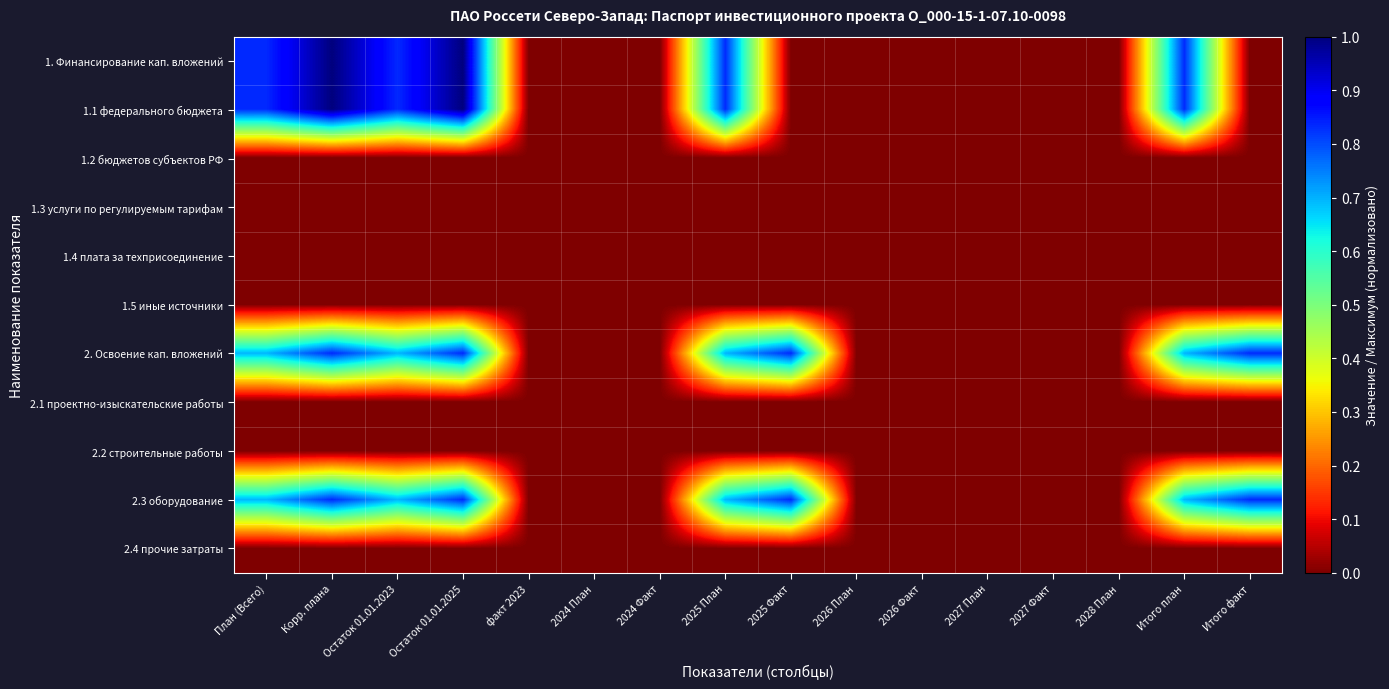

Reading left to right, list all the values displayed in this chart.

1. Финансирование кап. вложений: План (Всего)=0.8	Корр. плана=1.0	Остаток 01.01.2023=0.8	Остаток 01.01.2025=1.0	факт 2023=0.0	2024 План=0.0	2024 Факт=0.0	2025 План=0.8	2025 Факт=0.0	2026 План=0.0	2026 Факт=0.0	2027 План=0.0	2027 Факт=0.0	2028 План=0.0	Итого план=0.8	Итого факт=0.0
1.1 федерального бюджета: План (Всего)=0.8	Корр. плана=1.0	Остаток 01.01.2023=0.8	Остаток 01.01.2025=1.0	факт 2023=0.0	2024 План=0.0	2024 Факт=0.0	2025 План=0.8	2025 Факт=0.0	2026 План=0.0	2026 Факт=0.0	2027 План=0.0	2027 Факт=0.0	2028 План=0.0	Итого план=0.8	Итого факт=0.0
1.2 бюджетов субъектов РФ: План (Всего)=0.0	Корр. плана=0.0	Остаток 01.01.2023=0.0	Остаток 01.01.2025=0.0	факт 2023=0.0	2024 План=0.0	2024 Факт=0.0	2025 План=0.0	2025 Факт=0.0	2026 План=0.0	2026 Факт=0.0	2027 План=0.0	2027 Факт=0.0	2028 План=0.0	Итого план=0.0	Итого факт=0.0
1.3 услуги по регулируемым тарифам: План (Всего)=0.0	Корр. плана=0.0	Остаток 01.01.2023=0.0	Остаток 01.01.2025=0.0	факт 2023=0.0	2024 План=0.0	2024 Факт=0.0	2025 План=0.0	2025 Факт=0.0	2026 План=0.0	2026 Факт=0.0	2027 План=0.0	2027 Факт=0.0	2028 План=0.0	Итого план=0.0	Итого факт=0.0
1.4 плата за техприсоединение: План (Всего)=0.0	Корр. плана=0.0	Остаток 01.01.2023=0.0	Остаток 01.01.2025=0.0	факт 2023=0.0	2024 План=0.0	2024 Факт=0.0	2025 План=0.0	2025 Факт=0.0	2026 План=0.0	2026 Факт=0.0	2027 План=0.0	2027 Факт=0.0	2028 План=0.0	Итого план=0.0	Итого факт=0.0
1.5 иные источники: План (Всего)=0.0	Корр. плана=0.0	Остаток 01.01.2023=0.0	Остаток 01.01.2025=0.0	факт 2023=0.0	2024 План=0.0	2024 Факт=0.0	2025 План=0.0	2025 Факт=0.0	2026 План=0.0	2026 Факт=0.0	2027 План=0.0	2027 Факт=0.0	2028 План=0.0	Итого план=0.0	Итого факт=0.0
2. Освоение кап. вложений: План (Всего)=0.7	Корр. плана=0.8	Остаток 01.01.2023=0.7	Остаток 01.01.2025=0.8	факт 2023=0.0	2024 План=0.0	2024 Факт=0.0	2025 План=0.7	2025 Факт=0.8	2026 План=0.0	2026 Факт=0.0	2027 План=0.0	2027 Факт=0.0	2028 План=0.0	Итого план=0.7	Итого факт=0.8
2.1 проектно-изыскательские работы: План (Всего)=0.0	Корр. плана=0.0	Остаток 01.01.2023=0.0	Остаток 01.01.2025=0.0	факт 2023=0.0	2024 План=0.0	2024 Факт=0.0	2025 План=0.0	2025 Факт=0.0	2026 План=0.0	2026 Факт=0.0	2027 План=0.0	2027 Факт=0.0	2028 План=0.0	Итого план=0.0	Итого факт=0.0
2.2 строительные работы: План (Всего)=0.0	Корр. плана=0.0	Остаток 01.01.2023=0.0	Остаток 01.01.2025=0.0	факт 2023=0.0	2024 План=0.0	2024 Факт=0.0	2025 План=0.0	2025 Факт=0.0	2026 План=0.0	2026 Факт=0.0	2027 План=0.0	2027 Факт=0.0	2028 План=0.0	Итого план=0.0	Итого факт=0.0
2.3 оборудование: План (Всего)=0.7	Корр. плана=0.8	Остаток 01.01.2023=0.7	Остаток 01.01.2025=0.8	факт 2023=0.0	2024 План=0.0	2024 Факт=0.0	2025 План=0.7	2025 Факт=0.8	2026 План=0.0	2026 Факт=0.0	2027 План=0.0	2027 Факт=0.0	2028 План=0.0	Итого план=0.7	Итого факт=0.8
2.4 прочие затраты: План (Всего)=0.0	Корр. плана=0.0	Остаток 01.01.2023=0.0	Остаток 01.01.2025=0.0	факт 2023=0.0	2024 План=0.0	2024 Факт=0.0	2025 План=0.0	2025 Факт=0.0	2026 План=0.0	2026 Факт=0.0	2027 План=0.0	2027 Факт=0.0	2028 План=0.0	Итого план=0.0	Итого факт=0.0